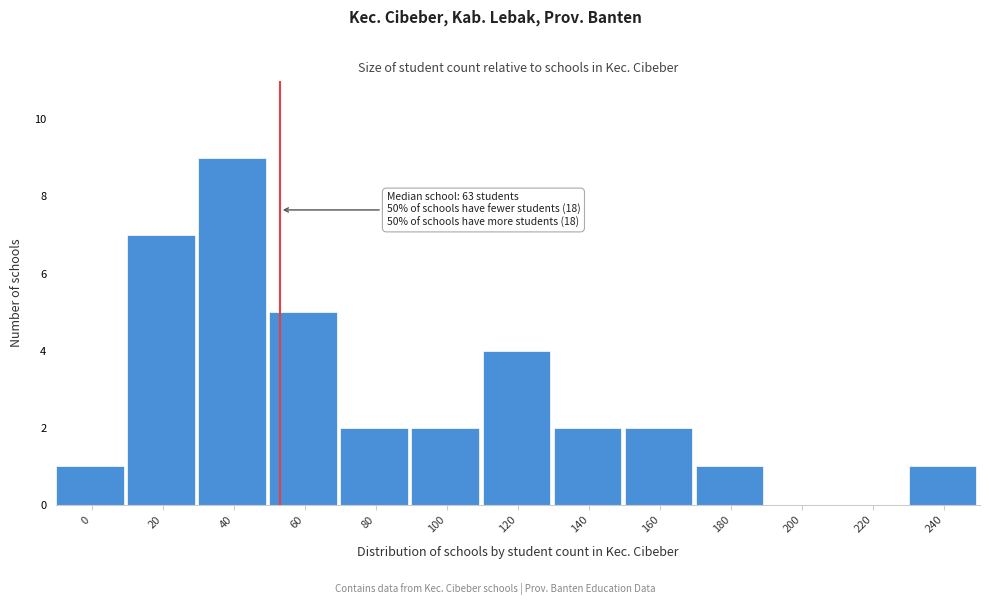

Reading left to right, what are all the values shown in this chart?

0=1	20=7	40=9	60=5	80=2	100=2	120=4	140=2	160=2	180=1	200=0	220=0	240=1